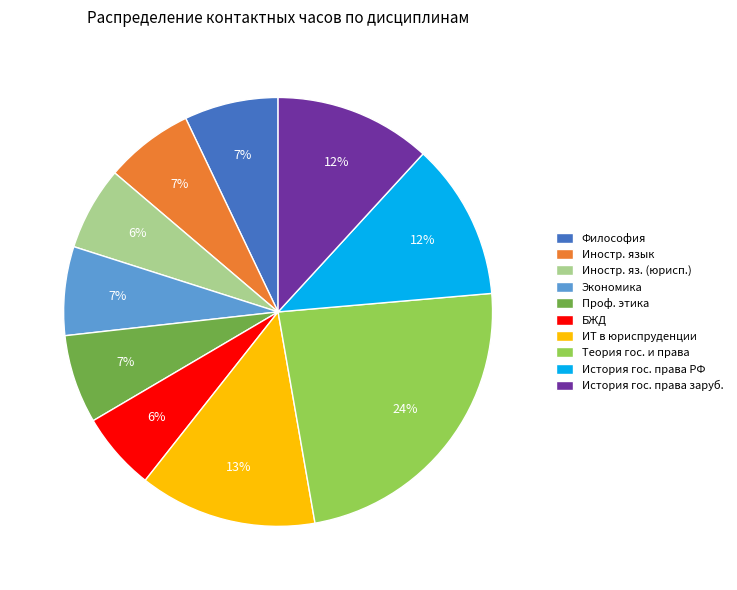

To the nearest percent, what is the difference between the largest and smallest slice percentages?

18%